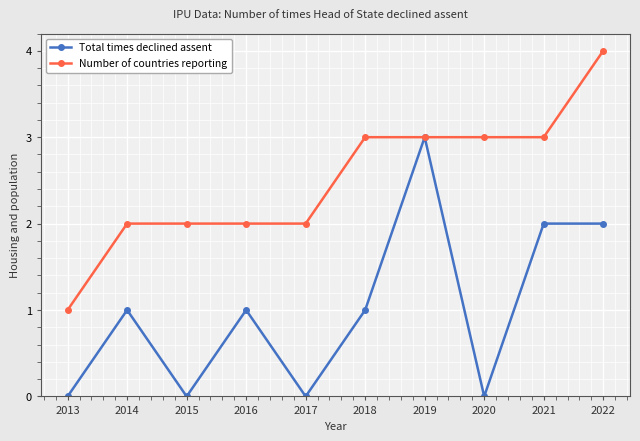

What value does the Number of countries reporting series have at 2015?

2